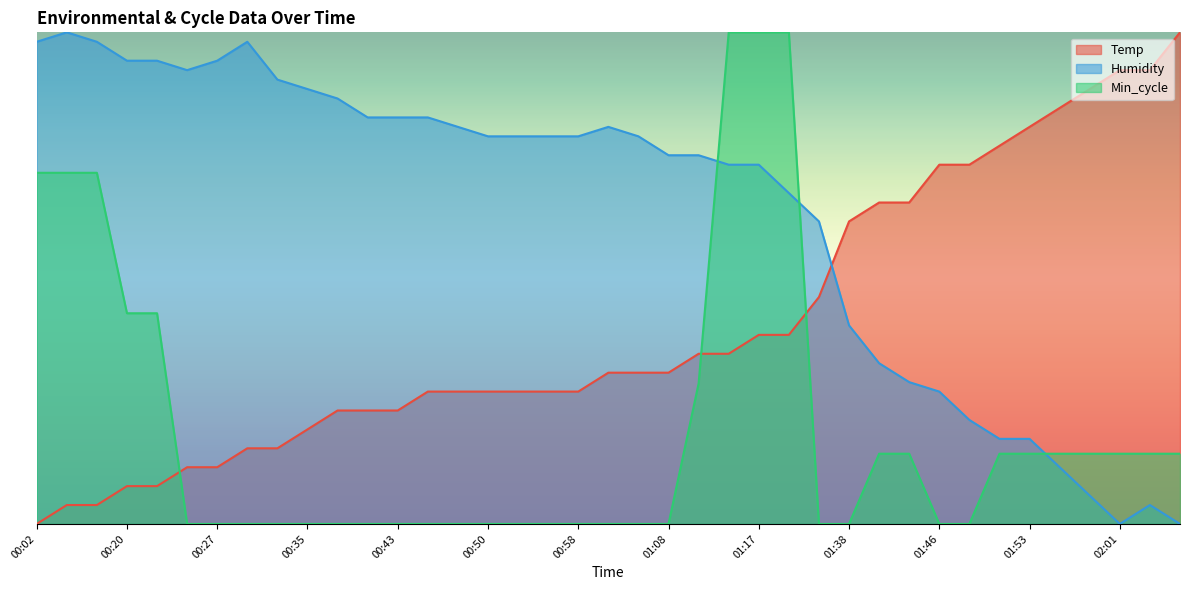

Reading left to right, transcribe all the data shown in this chart.

Temp: 0.0	3.8	3.8	7.7	7.7	11.5	11.5	15.4	15.4	19.2	23.1	23.1	23.1	26.9	26.9	26.9	26.9	26.9	26.9	30.8	30.8	30.8	34.6	34.6	38.5	38.5	46.2	61.5	65.4	65.4	73.1	73.1	76.9	80.8	84.6	88.5	92.3	92.3	100.0
Humidity: 98.1	100.0	98.1	94.2	94.2	92.3	94.2	98.1	90.4	88.5	86.5	82.7	82.7	82.7	80.8	78.8	78.8	78.8	78.8	80.8	78.8	75.0	75.0	73.1	73.1	67.3	61.5	40.4	32.7	28.8	26.9	21.2	17.3	17.3	11.5	5.8	0.0	3.8	0.0
Min_cycle: 71.4	71.4	71.4	42.9	42.9	0.0	0.0	0.0	0.0	0.0	0.0	0.0	0.0	0.0	0.0	0.0	0.0	0.0	0.0	0.0	0.0	0.0	28.6	100.0	100.0	100.0	0.0	0.0	14.3	14.3	0.0	0.0	14.3	14.3	14.3	14.3	14.3	14.3	14.3